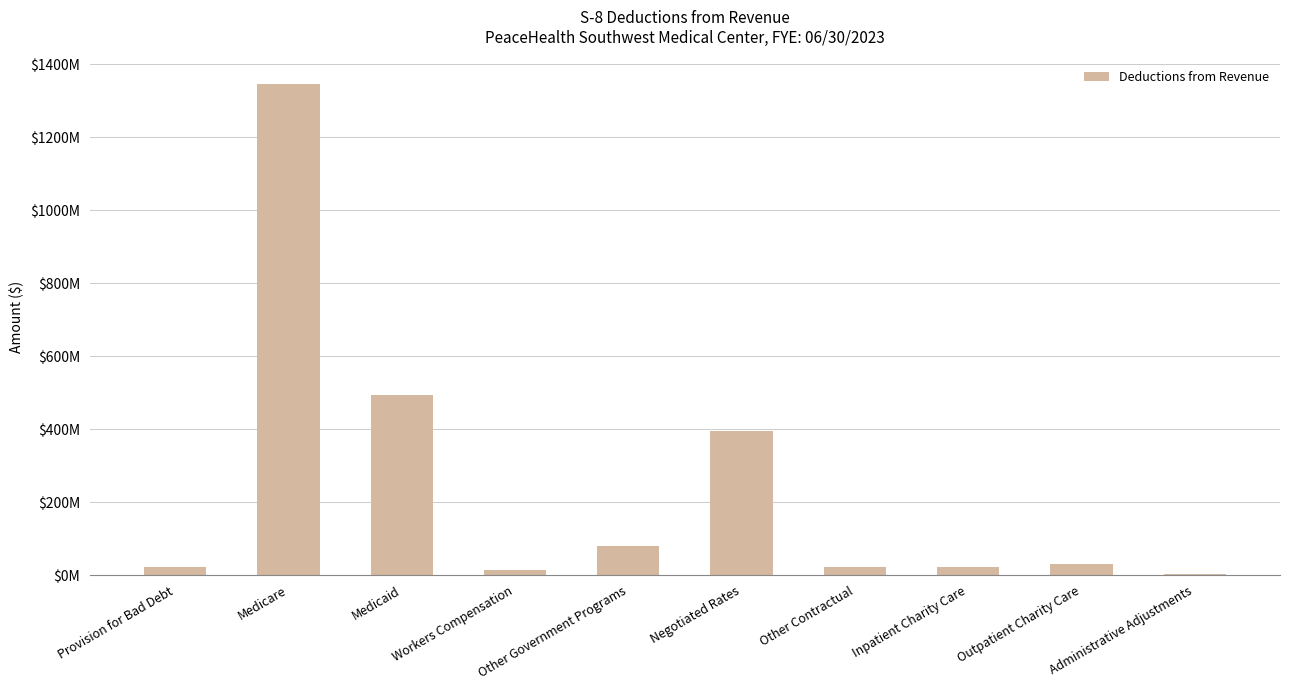

What position from the left is Medicaid?

3